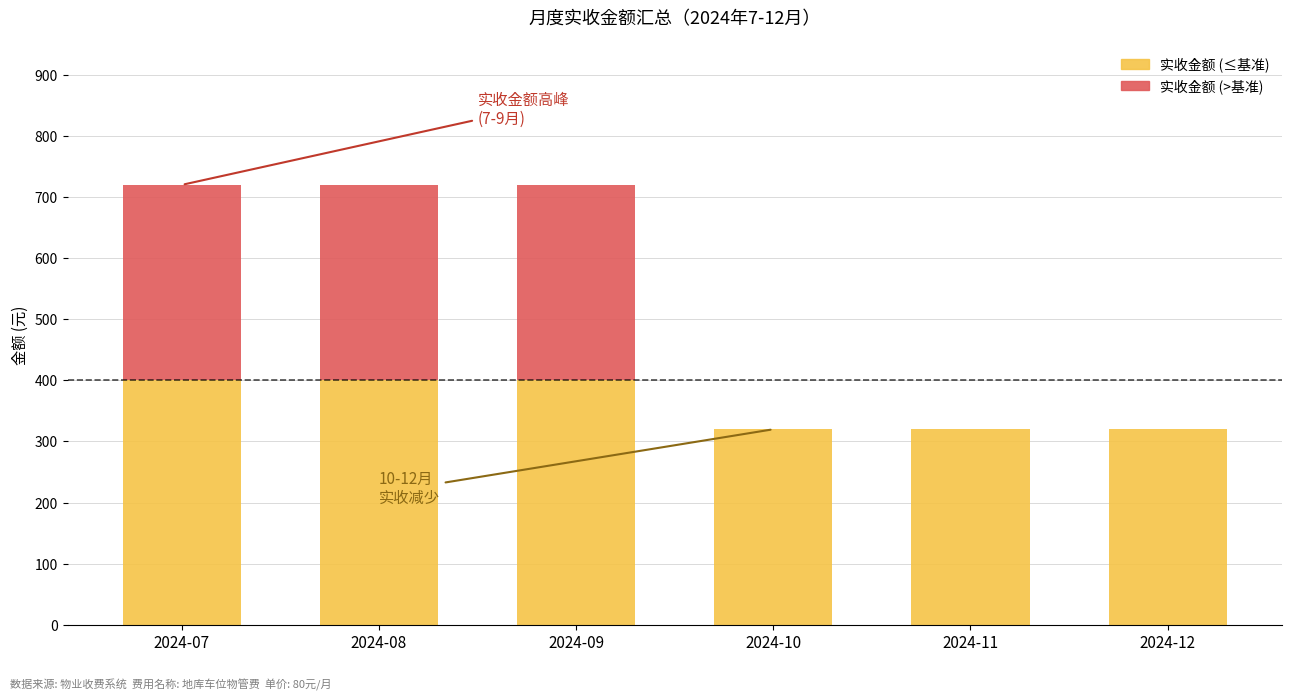

How many data points are less than 720?

3